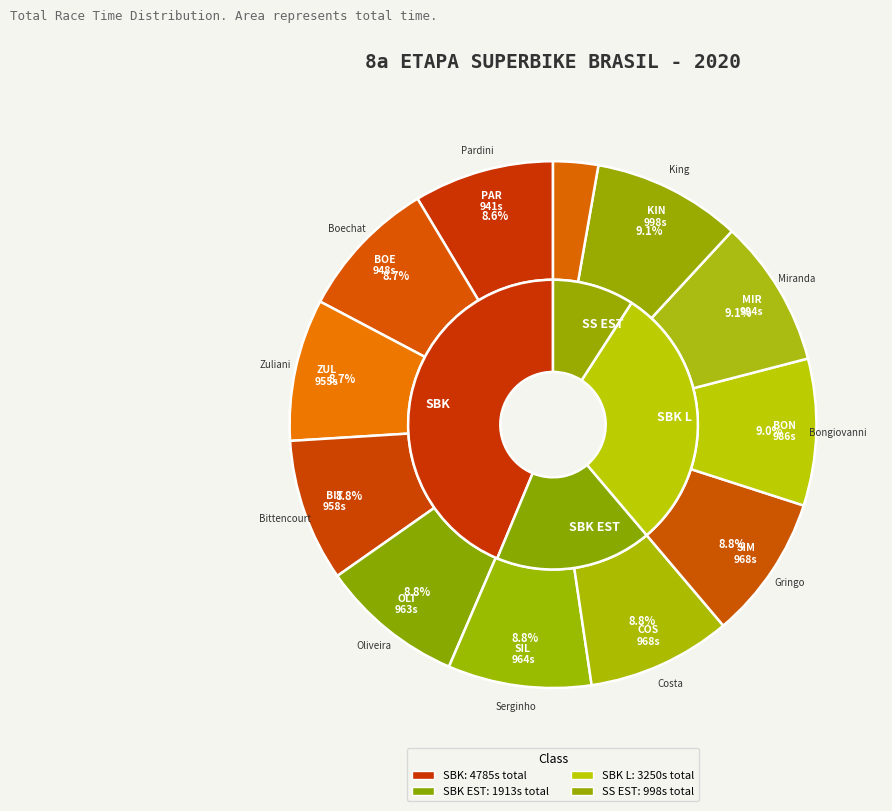

To the nearest percent, what percentage of the pie is Sergio Silva Serginho?

9%